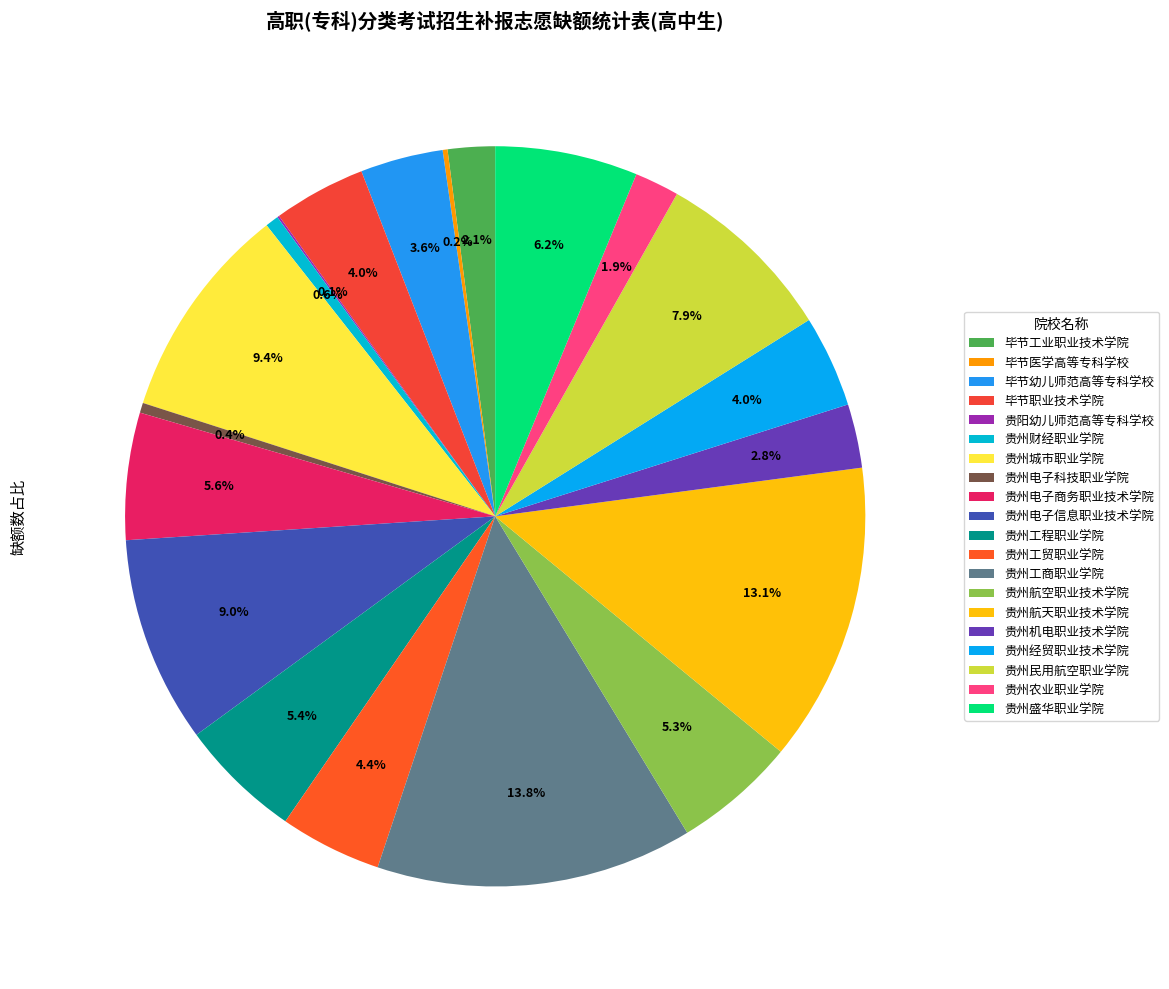

What percentage is the 贵州电子信息职业技术学院 slice, to the nearest percent?

9%